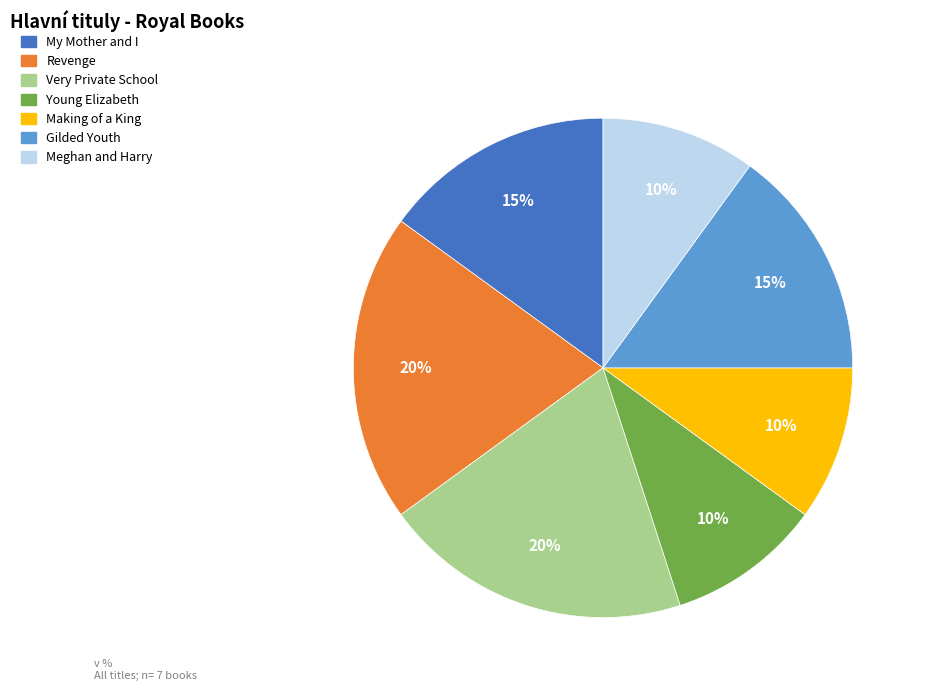

Is it true that Meghan and Harry is 10% of the pie?

True